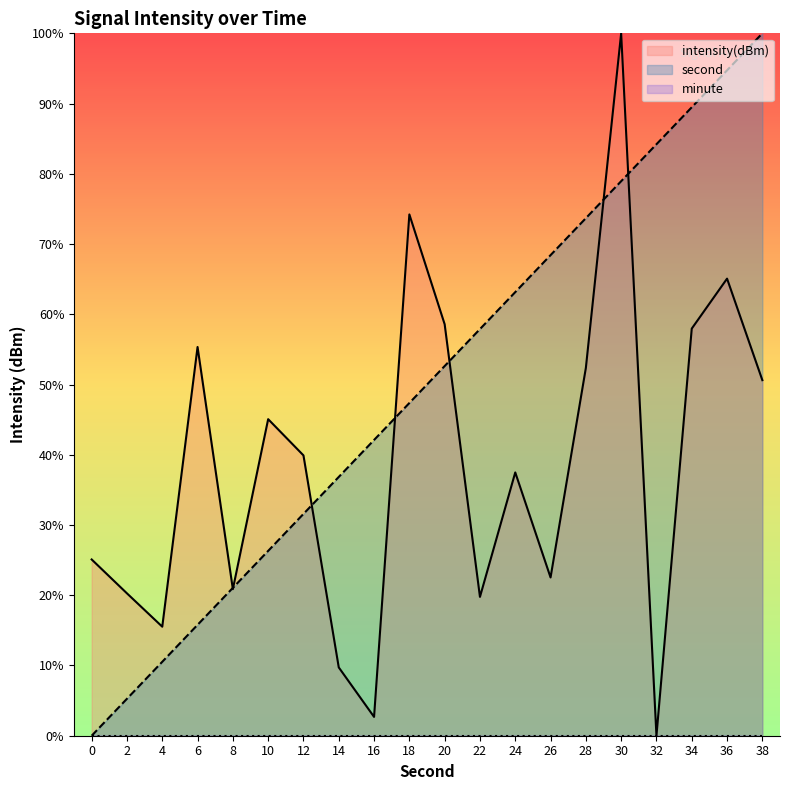

Which category has the lowest value in the intensity series?

32